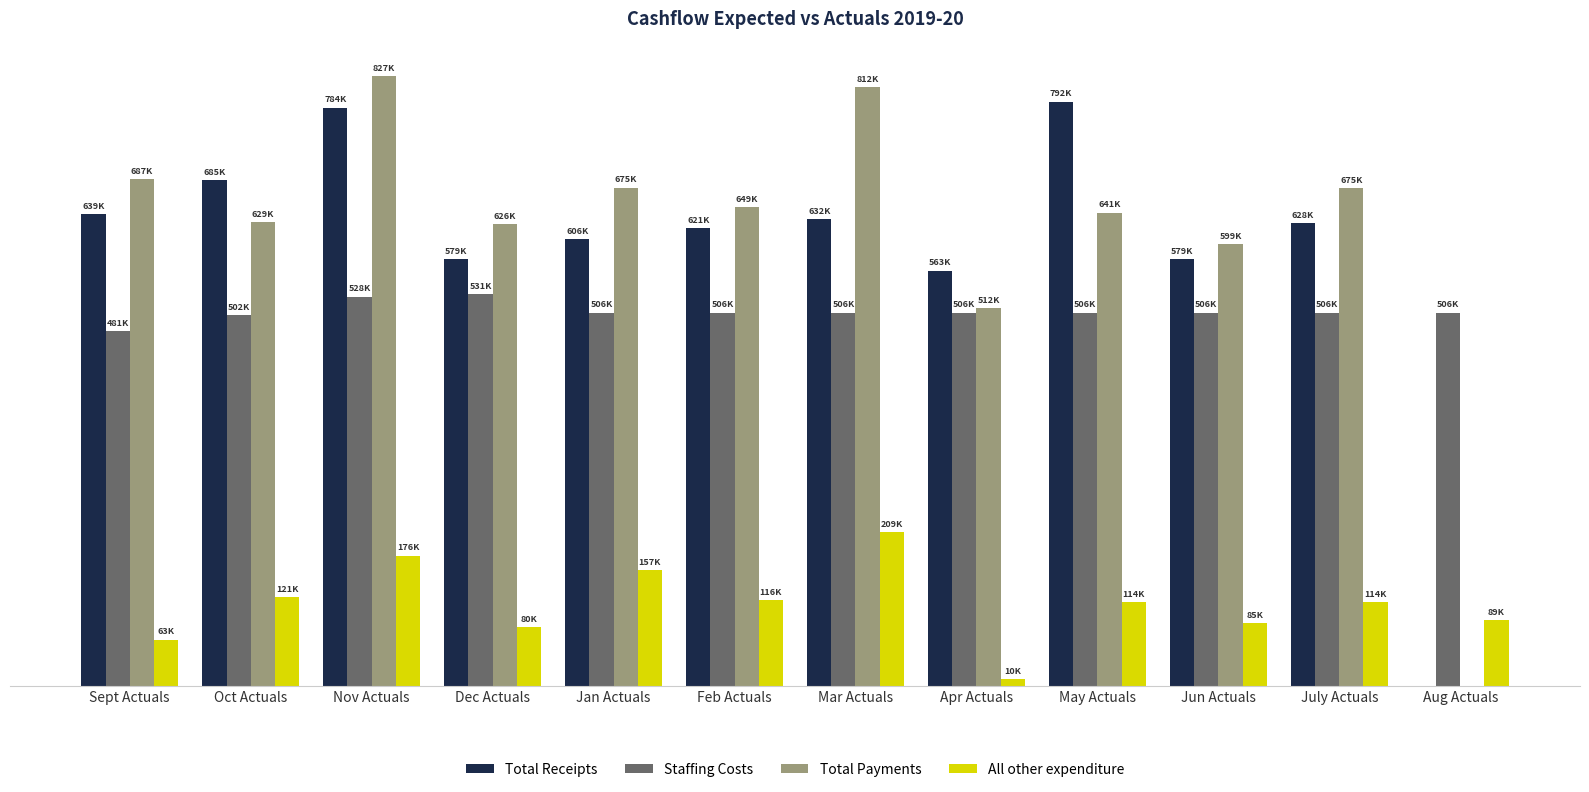

Are the bars grouped side by side (vs. stacked)?

Yes